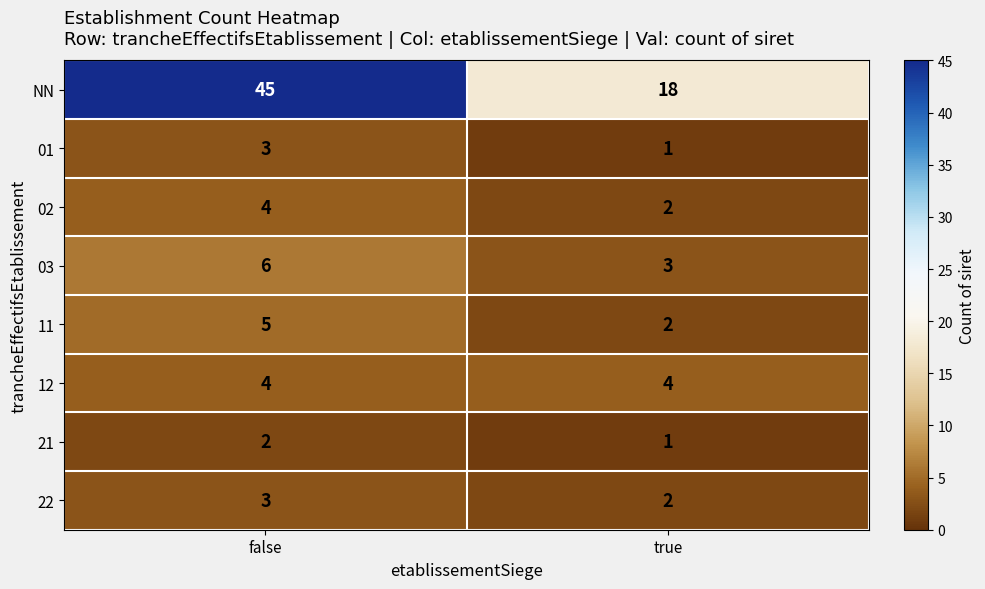

Which category has the highest value across all series?

false